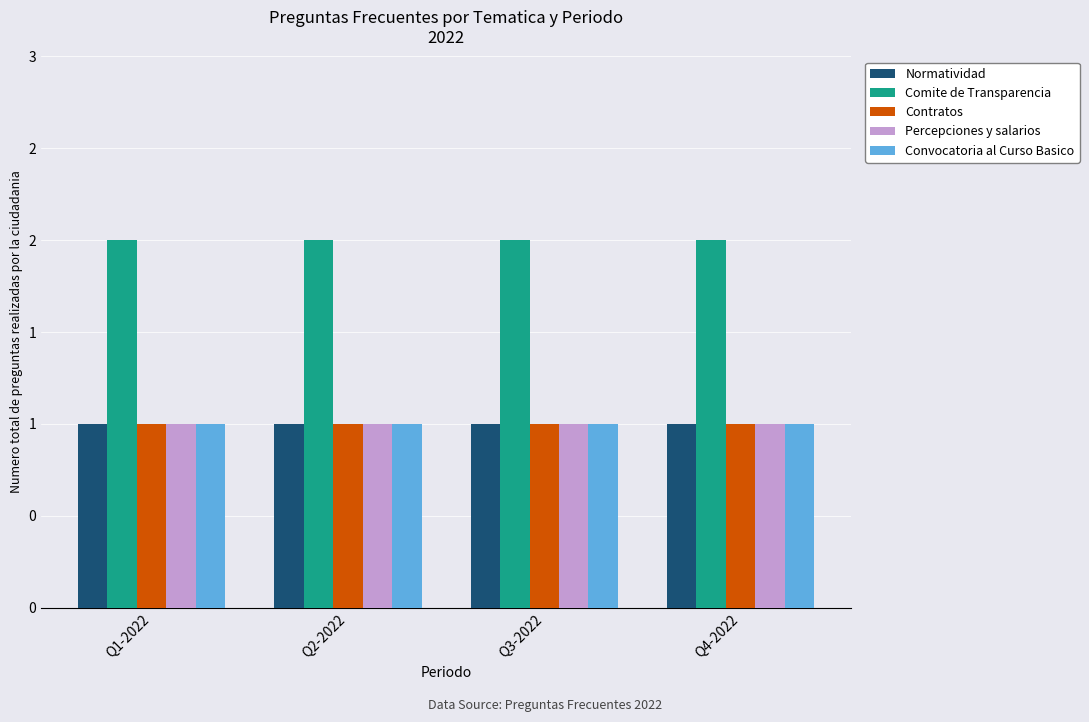

Is it true that Convocatoria al Curso Basico equals 1 at Q1-2022?

True